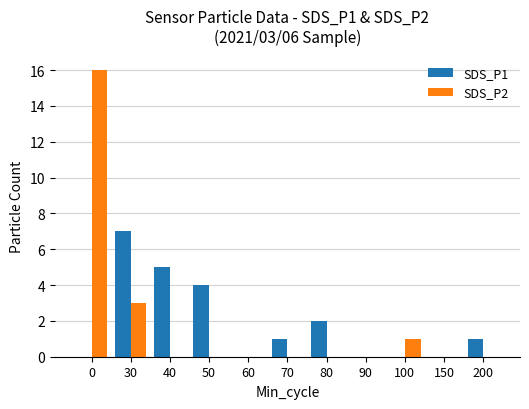

How many series are shown in this chart?

2